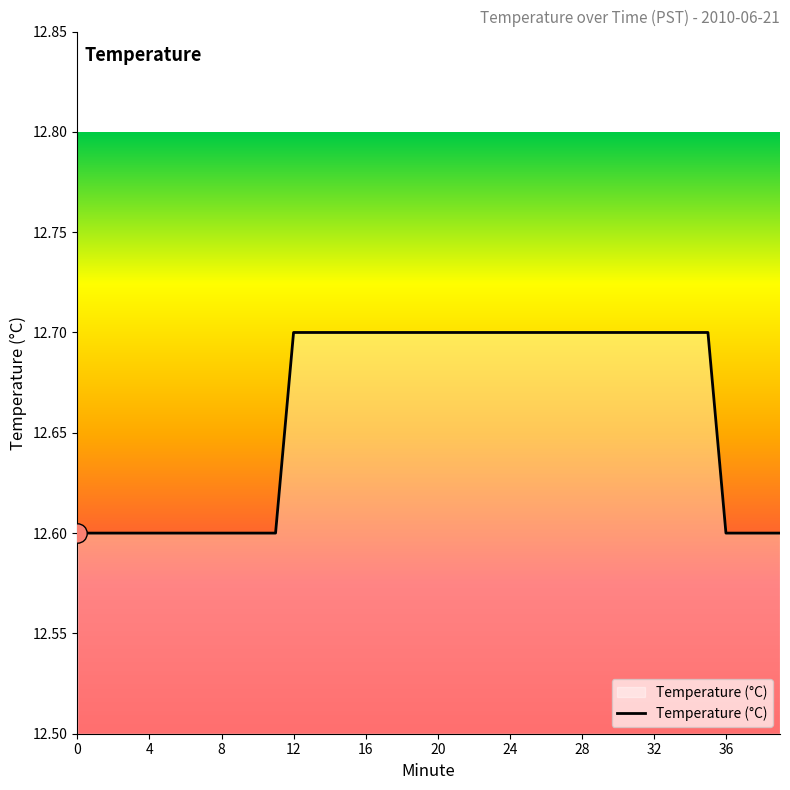

What is the maximum value shown in the chart?

12.7